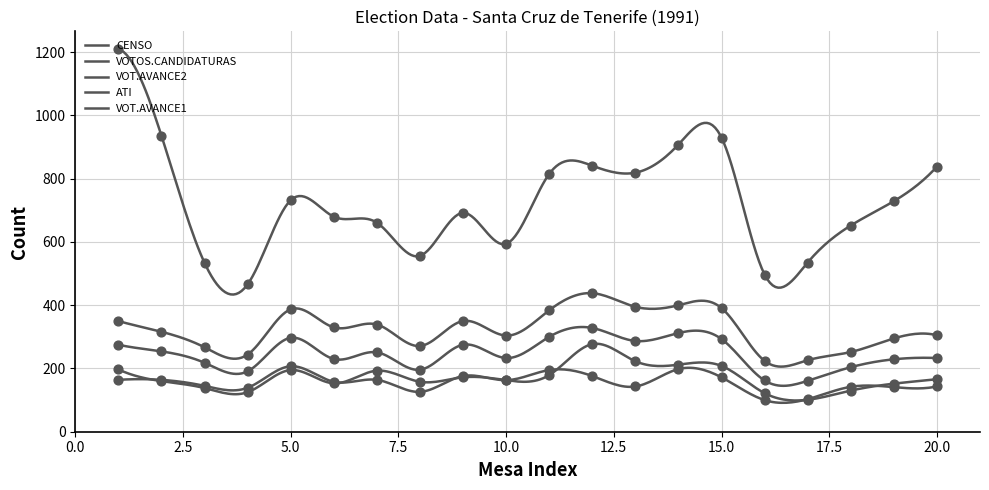

Which series reaches the maximum Y coordinate?

CENSO